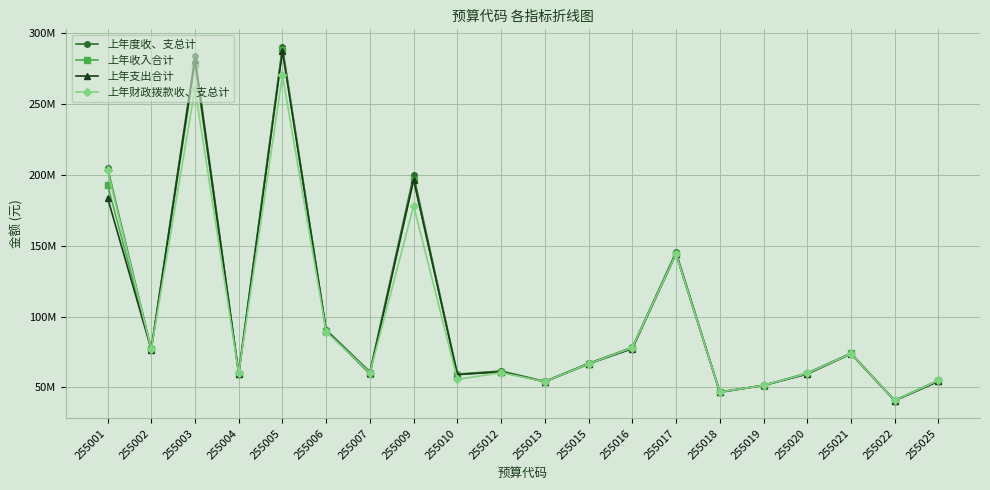

Is the value of 上年支出合计 at 255022 greater than the value of 上年度收、支总计 at 255013?

No